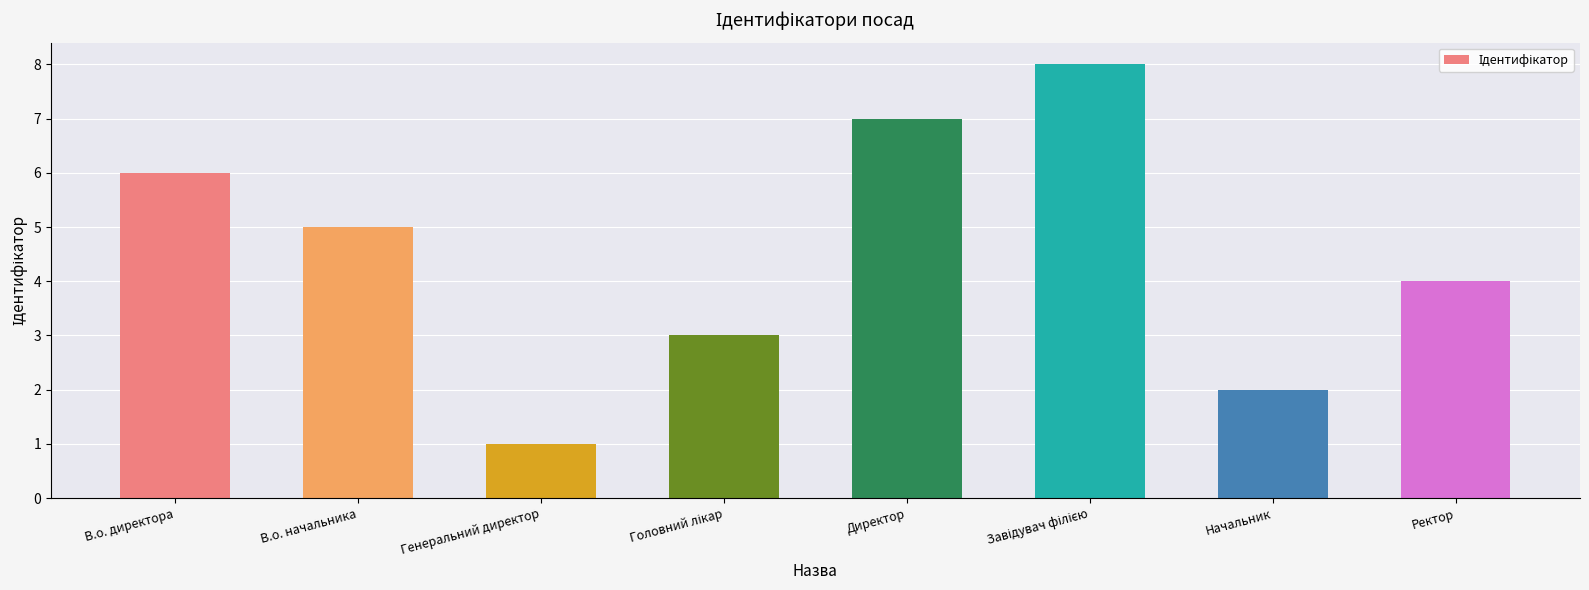

Reading left to right, what are all the values shown in this chart?

6	5	1	3	7	8	2	4